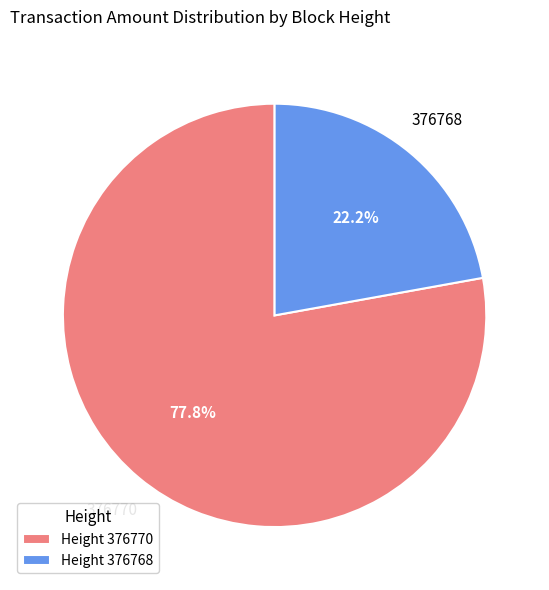

Which category accounts for the majority?

Height 376770